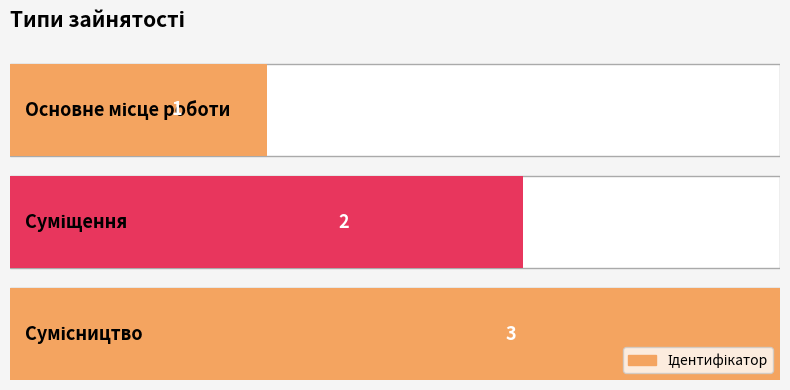

What position from the right is Сумісництво?

1